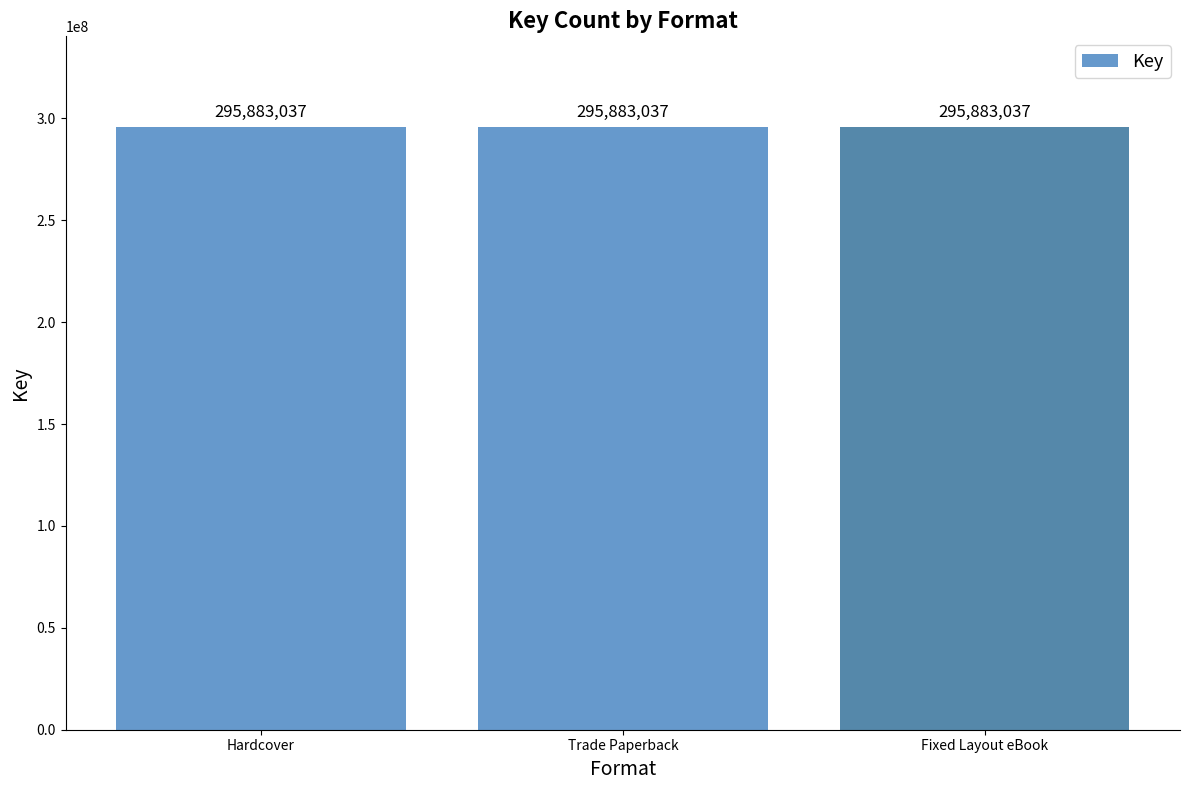

Does the chart contain stacked bars?

No